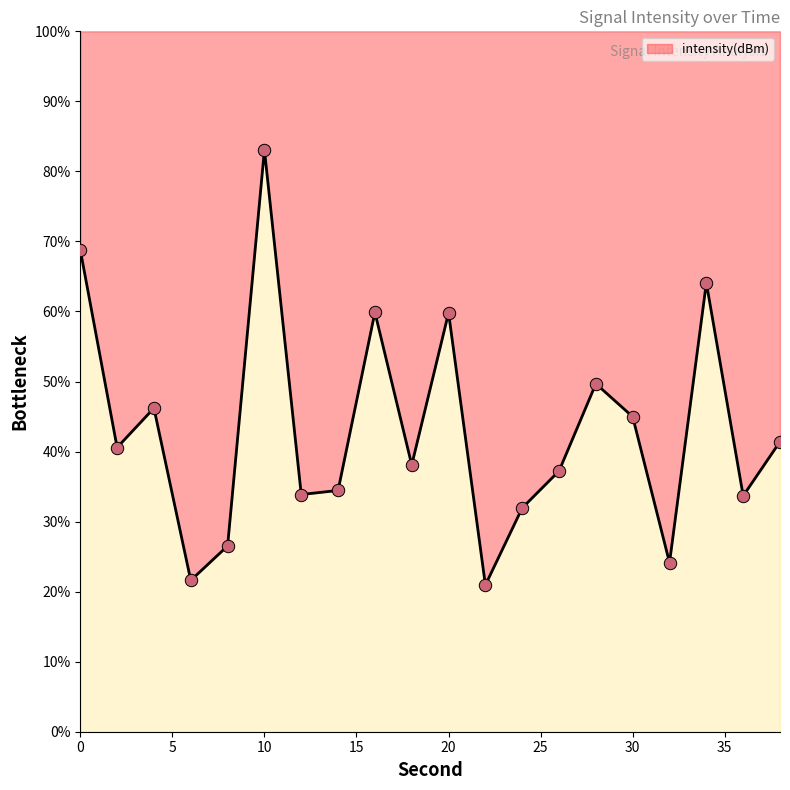

What is the change in value from 22 to 38?

+20.5